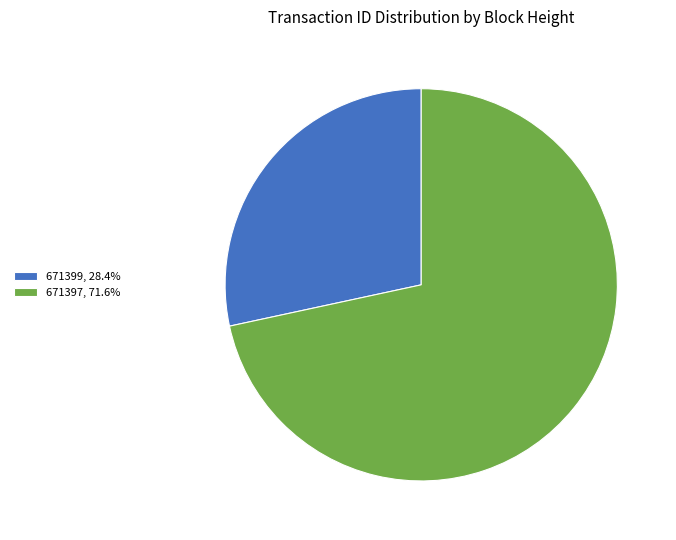

Is there a majority slice in this chart?

Yes